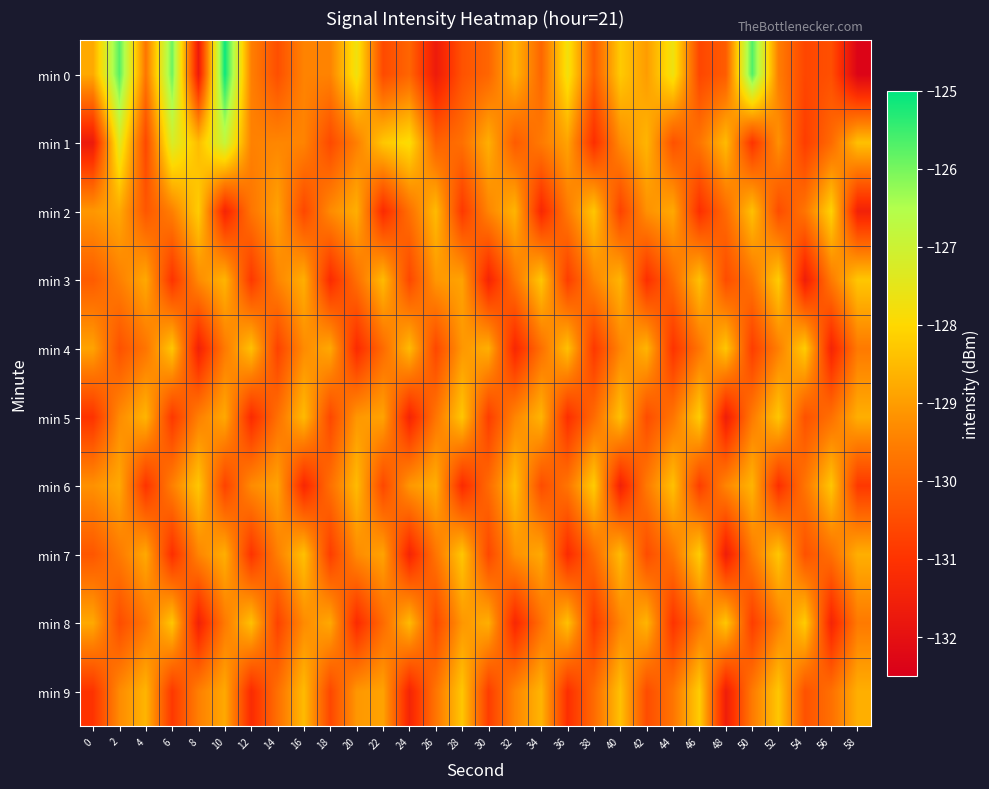

Reading left to right, list all the values displayed in this chart.

min 0: 0=-128.8	2=-125.7	4=-129.7	6=-125.9	8=-131.7	10=-125.1	12=-129.5	14=-130.4	16=-129.4	18=-129.4	20=-127.7	22=-130.5	24=-130.0	26=-131.7	28=-130.4	30=-130.0	32=-128.6	34=-130.0	36=-127.7	38=-130.2	40=-128.2	42=-129.0	44=-127.7	46=-130.6	48=-130.2	50=-125.7	52=-129.5	54=-130.6	56=-130.4	58=-132.4
min 1: 0=-131.7	2=-127.4	4=-130.6	6=-127.2	8=-128.5	10=-126.9	12=-129.5	14=-129.4	16=-129.4	18=-130.6	20=-129.5	22=-128.3	24=-127.9	26=-130.1	28=-129.8	30=-128.7	32=-130.2	34=-129.6	36=-128.9	38=-131.1	40=-129.3	42=-128.6	44=-130.4	46=-129.7	48=-128.5	50=-131.0	52=-129.2	54=-130.8	56=-129.9	58=-128.4
min 2: 0=-129.1	2=-128.8	4=-130.3	6=-129.5	8=-128.2	10=-131.4	12=-129.7	14=-128.9	16=-130.6	18=-129.3	20=-128.7	22=-131.2	24=-129.8	26=-128.5	28=-130.9	30=-129.4	32=-128.6	34=-131.3	36=-129.6	38=-128.3	40=-130.7	42=-129.2	44=-128.8	46=-131.1	48=-129.9	50=-128.4	52=-130.5	54=-129.7	56=-128.1	58=-131.5
min 3: 0=-130.2	2=-129.5	4=-128.8	6=-131.0	8=-129.3	10=-128.6	12=-130.9	14=-129.4	16=-128.7	18=-131.2	20=-129.8	22=-128.5	24=-130.6	26=-129.1	28=-128.9	30=-131.4	32=-129.7	34=-128.3	36=-130.8	38=-129.4	40=-128.6	42=-131.1	44=-129.9	46=-128.4	48=-130.5	50=-129.7	52=-128.2	54=-131.6	56=-129.6	58=-128.3
min 4: 0=-128.9	2=-130.4	4=-129.7	6=-128.3	8=-131.5	10=-129.6	12=-128.4	14=-130.7	16=-129.3	18=-128.8	20=-131.2	22=-129.9	24=-128.5	26=-130.6	28=-129.1	30=-128.7	32=-131.3	34=-129.8	36=-128.4	38=-130.9	40=-129.4	42=-128.6	44=-131.0	46=-129.7	48=-128.3	50=-130.8	52=-129.5	54=-128.2	56=-131.4	58=-129.6
min 5: 0=-131.0	2=-129.3	4=-128.6	6=-130.9	8=-129.5	10=-128.8	12=-131.2	14=-129.8	16=-128.5	18=-130.6	20=-129.1	22=-128.9	24=-131.4	26=-129.7	28=-128.3	30=-130.8	32=-129.4	34=-128.6	36=-131.1	38=-129.9	40=-128.4	42=-130.5	44=-129.7	46=-128.2	48=-131.6	50=-129.6	52=-128.3	54=-130.4	56=-129.8	58=-128.7
min 6: 0=-129.2	2=-128.8	4=-131.0	6=-129.5	8=-128.3	10=-130.7	12=-129.3	14=-128.9	16=-131.3	18=-129.8	20=-128.5	22=-130.6	24=-129.1	26=-128.7	28=-131.2	30=-129.9	32=-128.4	34=-130.5	36=-129.7	38=-128.2	40=-131.5	42=-129.6	44=-128.4	46=-130.8	48=-129.4	50=-128.6	52=-131.1	54=-129.7	56=-128.3	58=-130.9
min 7: 0=-130.3	2=-129.6	4=-128.8	6=-131.1	8=-129.4	10=-128.7	12=-131.0	14=-129.5	16=-128.4	18=-130.8	20=-129.3	22=-128.9	24=-131.4	26=-129.7	28=-128.3	30=-130.6	32=-129.2	34=-128.8	36=-131.2	38=-129.9	40=-128.5	42=-130.5	44=-129.7	46=-128.2	48=-131.6	50=-129.6	52=-128.3	54=-130.4	56=-129.8	58=-128.7
min 8: 0=-128.8	2=-130.5	4=-129.7	6=-128.3	8=-131.5	10=-129.6	12=-128.4	14=-130.7	16=-129.3	18=-128.8	20=-131.2	22=-129.9	24=-128.5	26=-130.6	28=-129.1	30=-128.7	32=-131.3	34=-129.8	36=-128.4	38=-130.9	40=-129.4	42=-128.6	44=-131.0	46=-129.7	48=-128.3	50=-130.8	52=-129.5	54=-128.2	56=-131.4	58=-129.6
min 9: 0=-131.0	2=-129.3	4=-128.6	6=-130.9	8=-129.5	10=-128.8	12=-131.2	14=-129.8	16=-128.5	18=-130.6	20=-129.1	22=-128.9	24=-131.4	26=-129.7	28=-128.3	30=-130.8	32=-129.4	34=-128.6	36=-131.1	38=-129.9	40=-128.4	42=-130.5	44=-129.7	46=-128.2	48=-131.6	50=-129.6	52=-128.3	54=-130.4	56=-129.8	58=-128.7